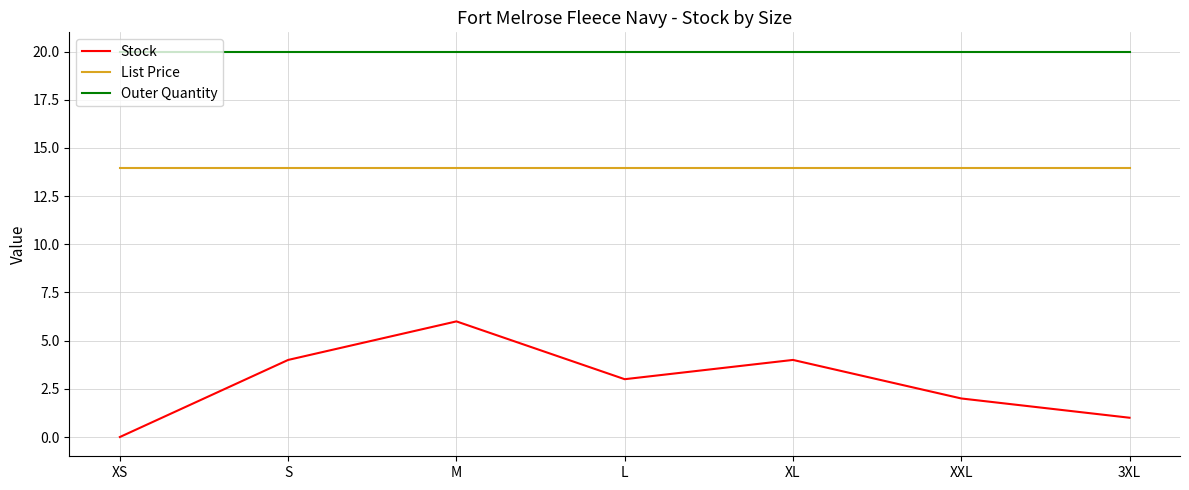

Rank the series at XL from highest to lowest value.

Outer Quantity, List Price, Stock